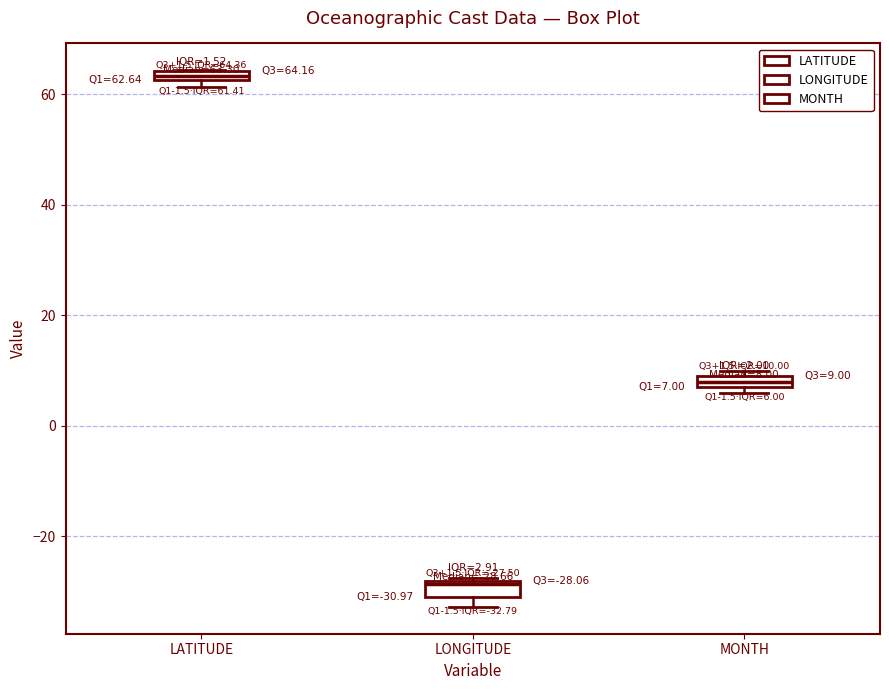

Which box's median line is the highest?

LATITUDE